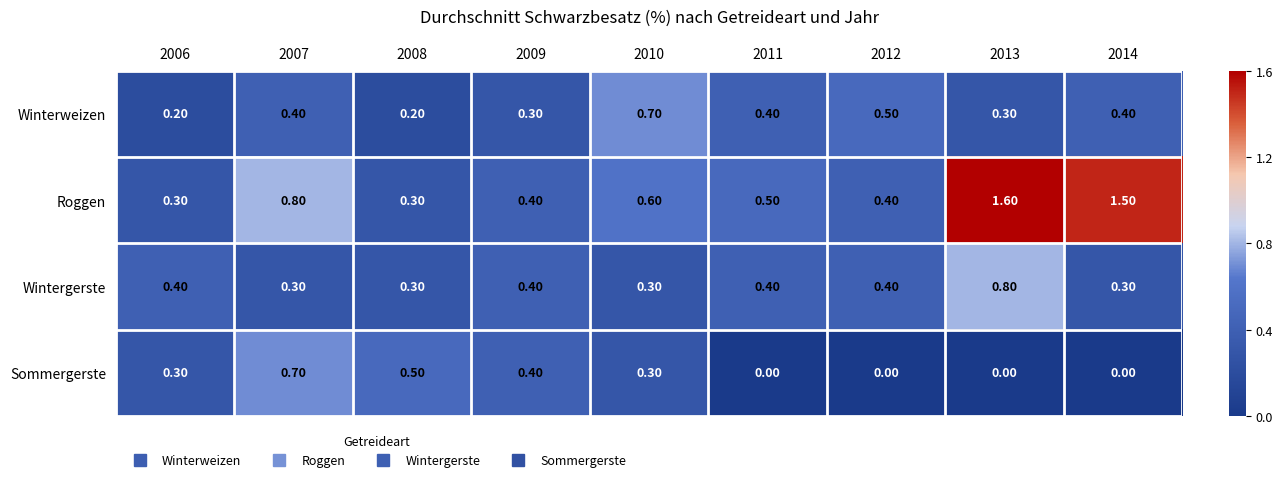

What is the difference between the maximum and minimum values in the Wintergerste series?

0.5